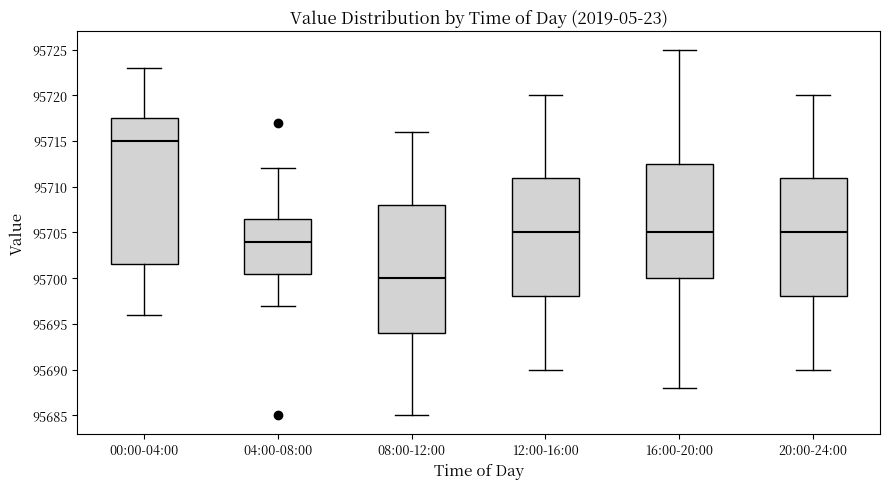

Reading left to right, transcribe this box plot: for each box, give where its median line is, the range the box spans, and where its two whiskers end, as read against the y-axis. The values are not printed on the chart, so give them approximately, as read against the axis.

00:00-04:00: median 95715.0, box 95701.5 to 95717.5, whiskers 95696.0 to 95723.0
04:00-08:00: median 95704.0, box 95700.5 to 95706.5, whiskers 95697.0 to 95712.0
08:00-12:00: median 95700.0, box 95694.0 to 95708.0, whiskers 95685.0 to 95716.0
12:00-16:00: median 95705.0, box 95698.0 to 95711.0, whiskers 95690.0 to 95720.0
16:00-20:00: median 95705.0, box 95700.0 to 95712.5, whiskers 95688.0 to 95725.0
20:00-24:00: median 95705.0, box 95698.0 to 95711.0, whiskers 95690.0 to 95720.0